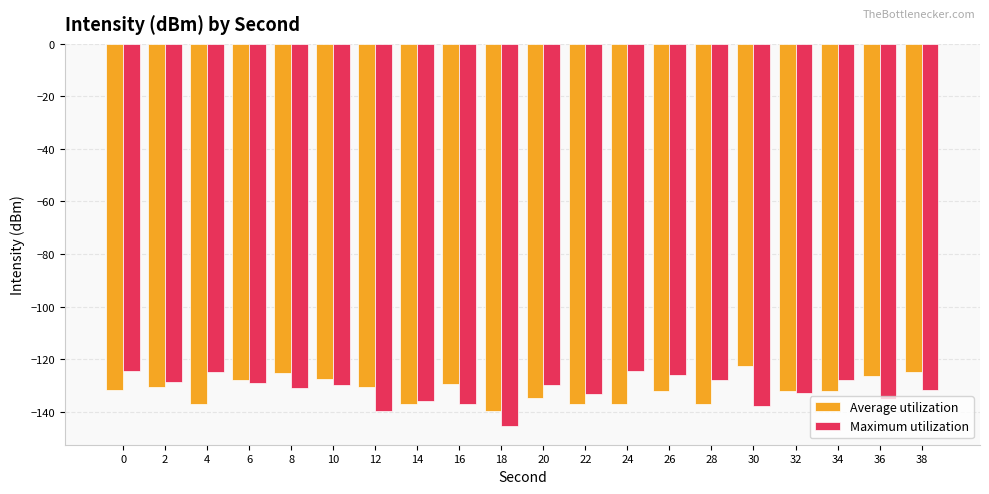

Which category has the lowest value in the Average utilization series?

18